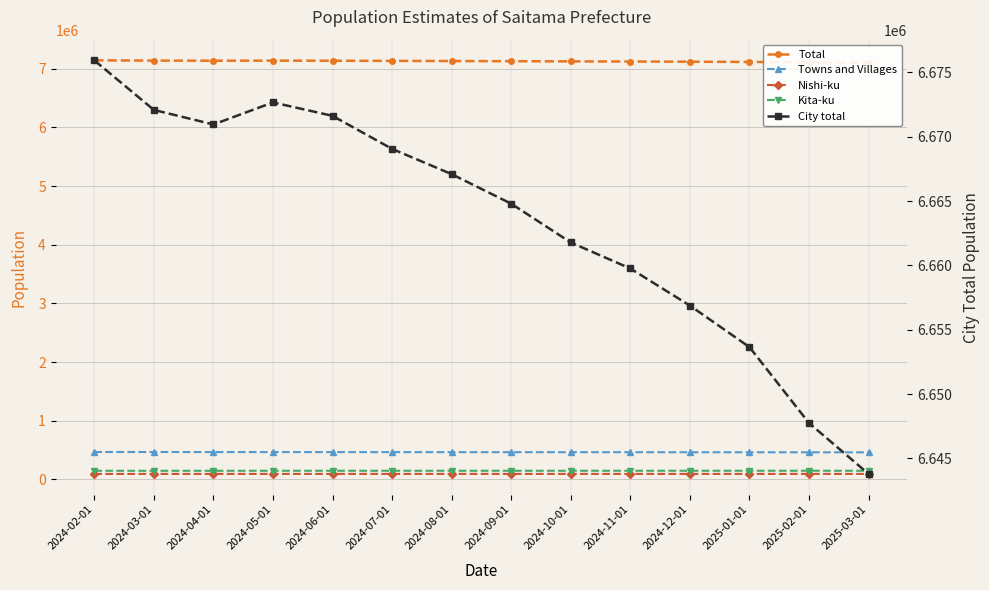

Read the City total value at 2025-03-01, to the nearest 100.

6643800